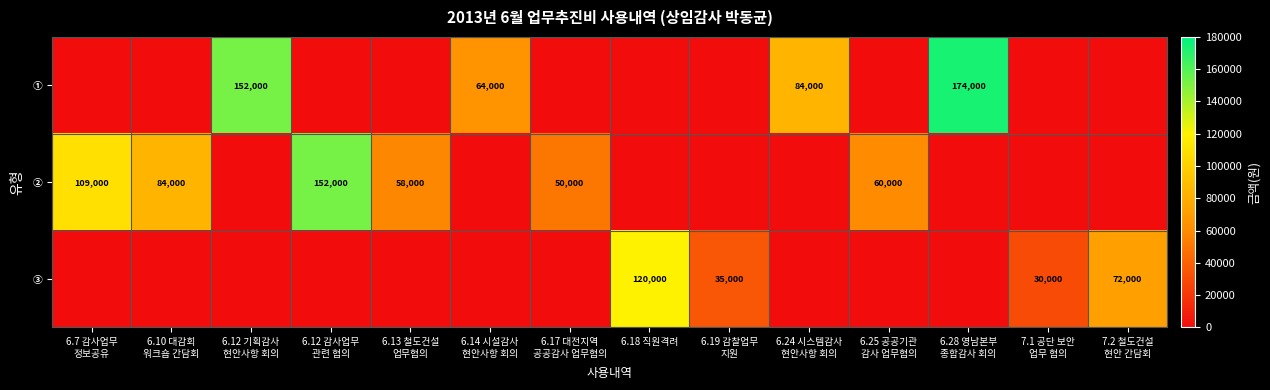

How many distinct data groups are displayed?

3